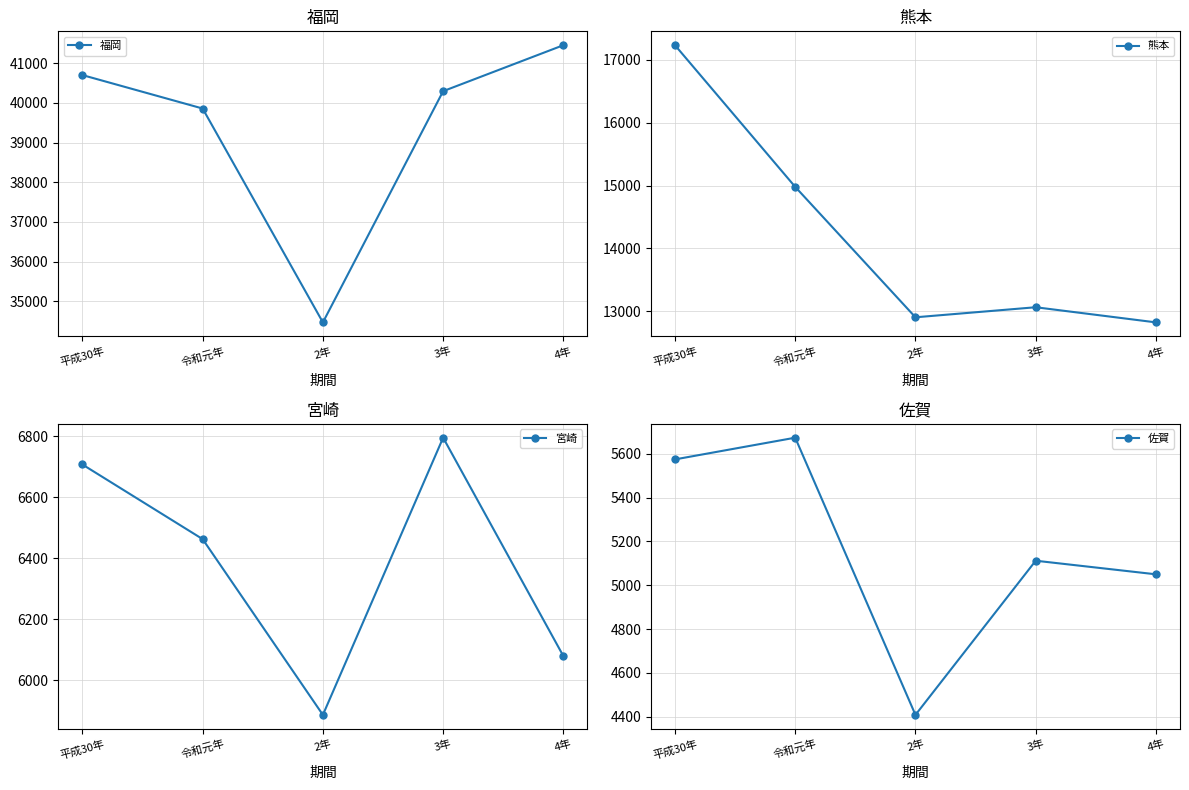

What value does the 佐賀 series have at 令和元年?

5673